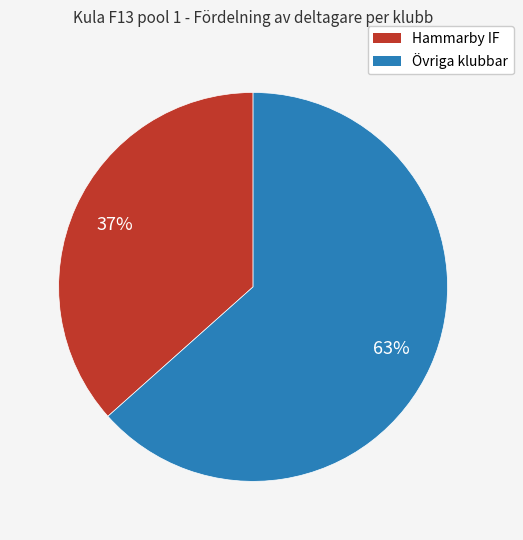

To the nearest percent, what is the average slice percentage?

50%